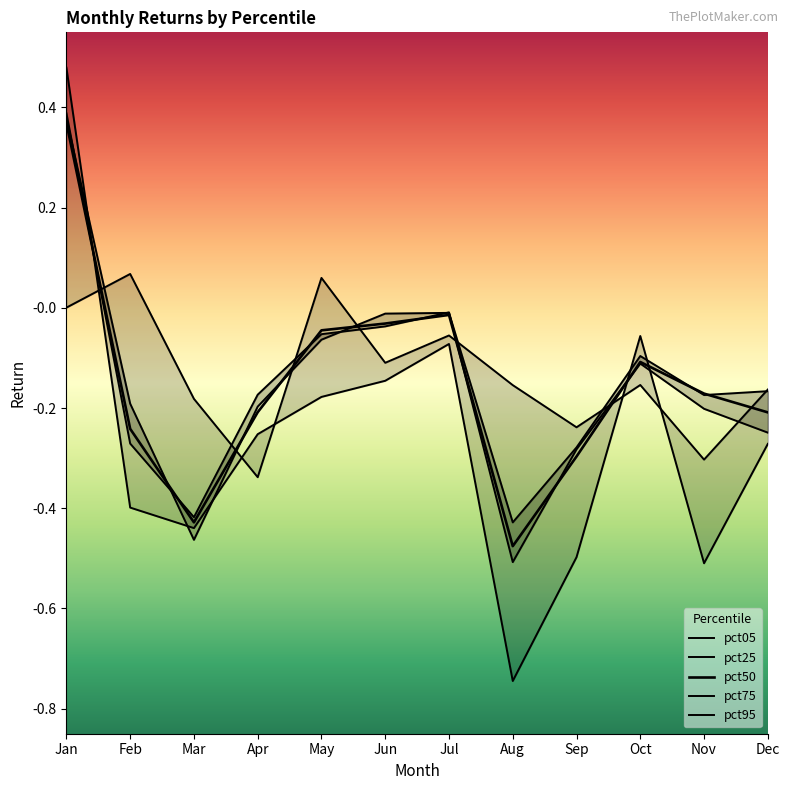

What is the total value across all series at Jun?

-0.3